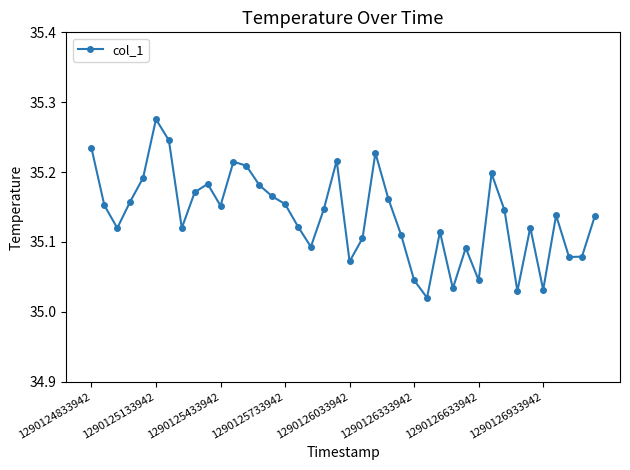

What is the difference between the second highest and second lowest values?

0.2